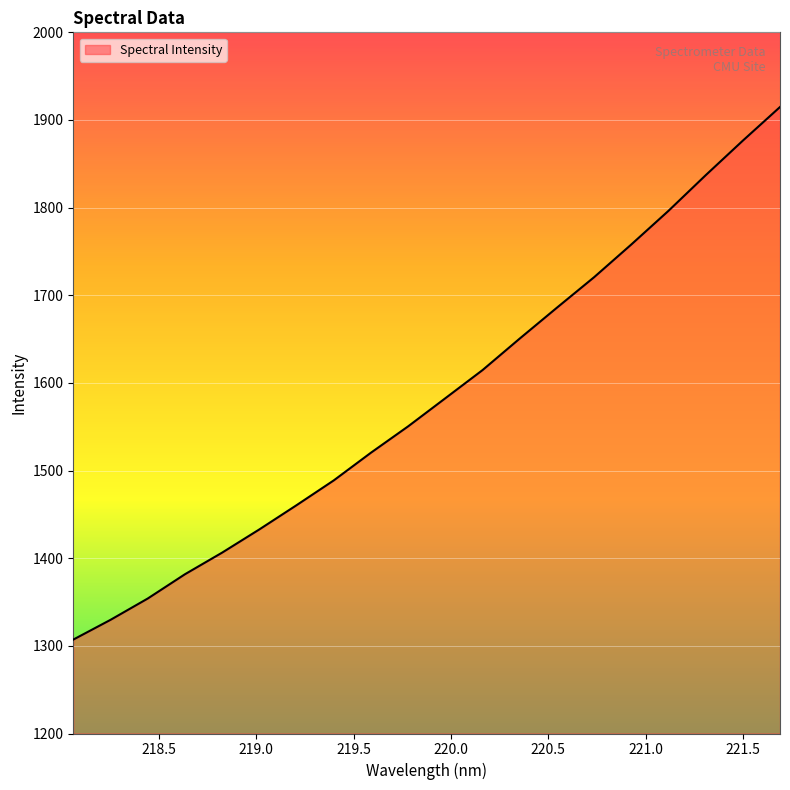

How many lines are shown in the chart?

1